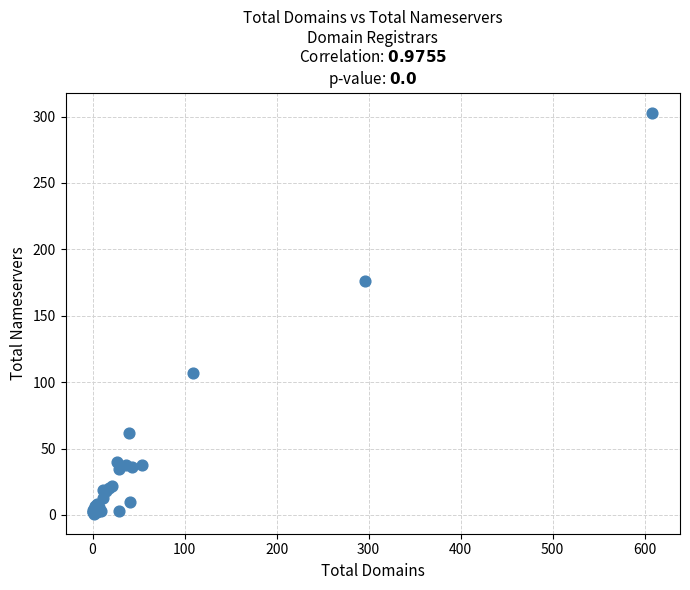

What Y value in the scatter plot is closest to 152?

176